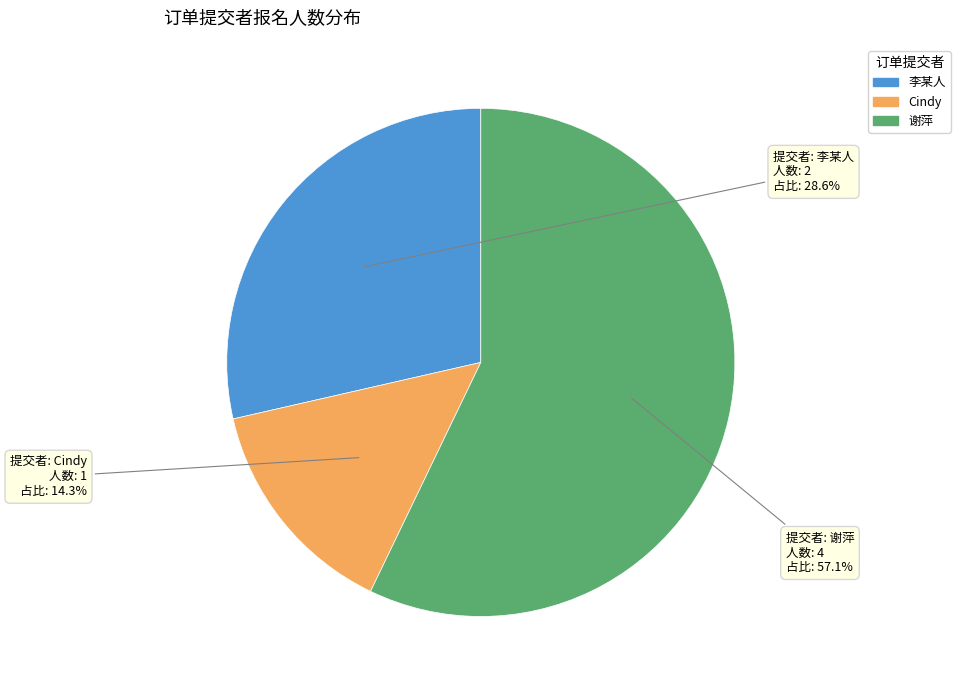

Does any single category account for the majority?

Yes